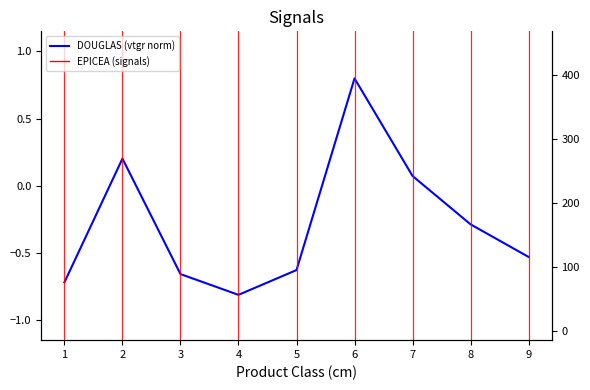

Rank the series at 5 from lowest to highest value.

DOUGLAS, EPICEA